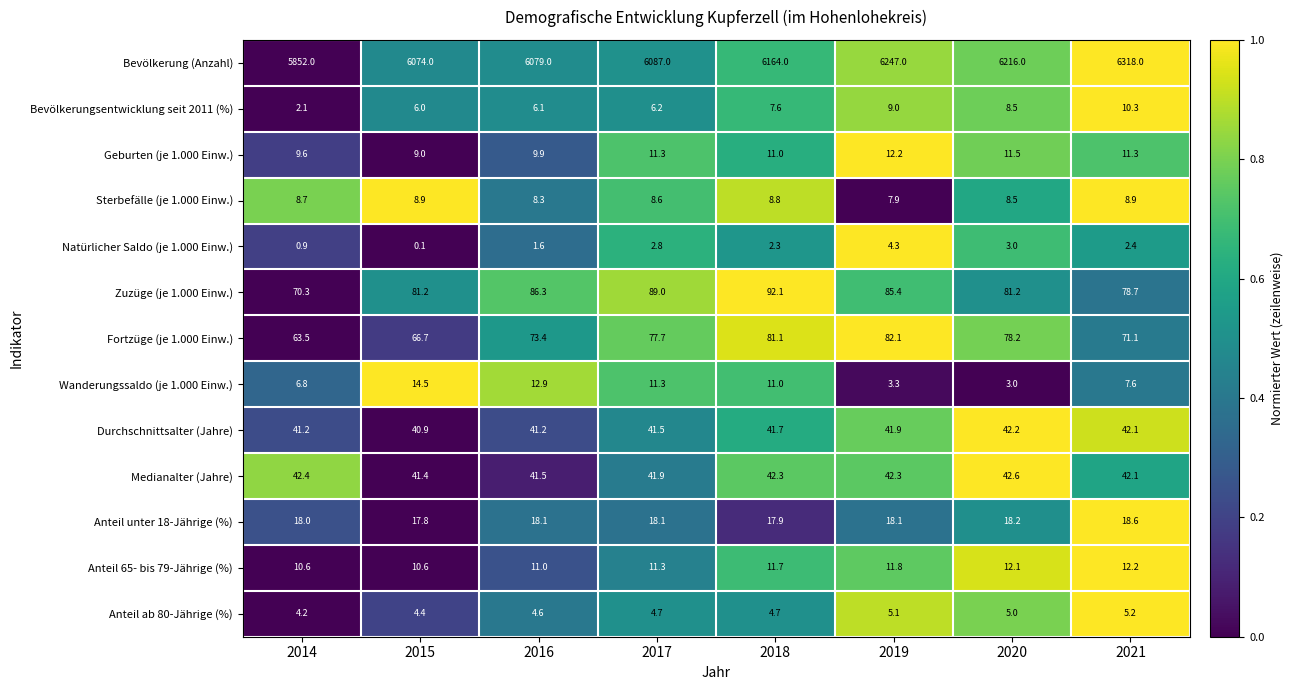

Which series has the largest total across all categories?

Bevölkerung (Anzahl)